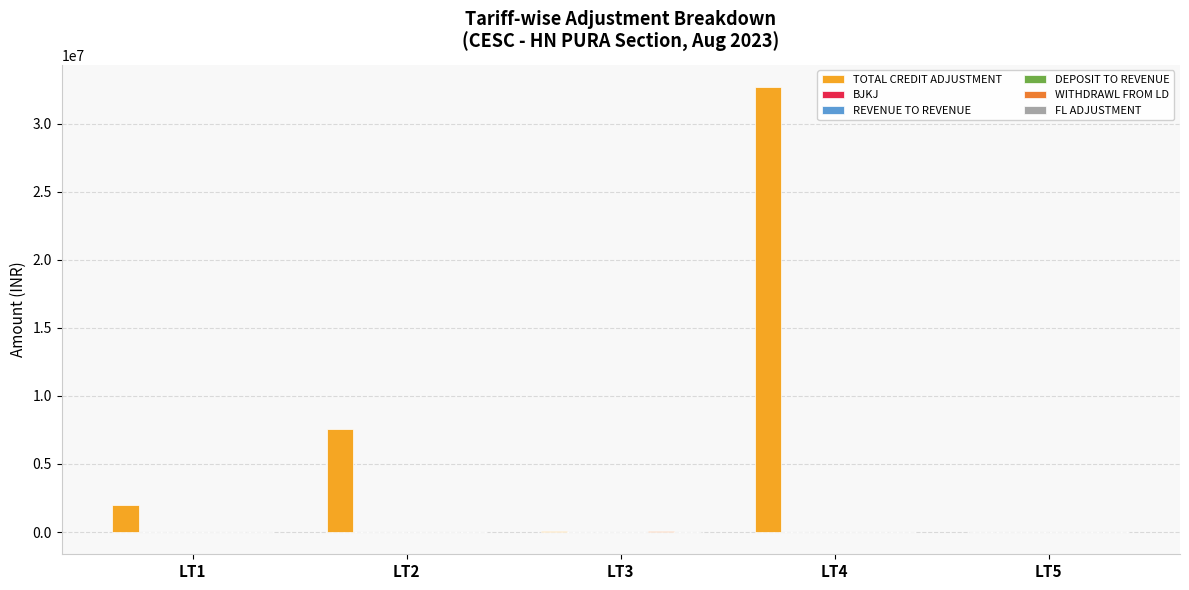

The TOTAL CREDIT ADJUSTMENT series shows 44161350.3 at LT4. True or false?

False